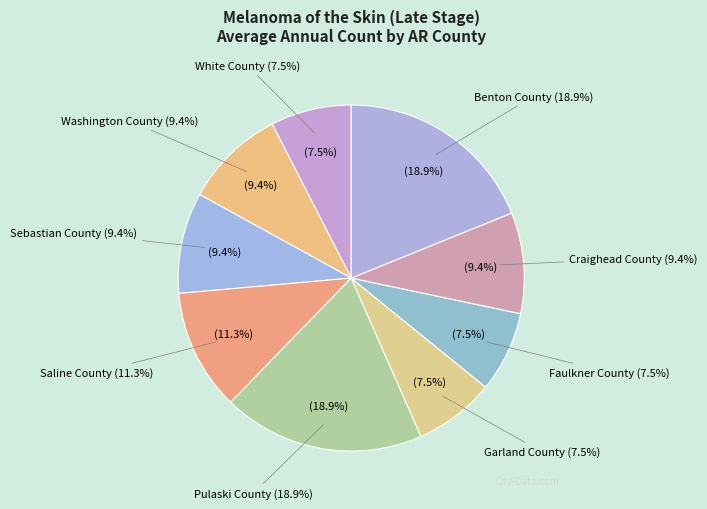

What percentage is the Benton County slice, to the nearest percent?

19%